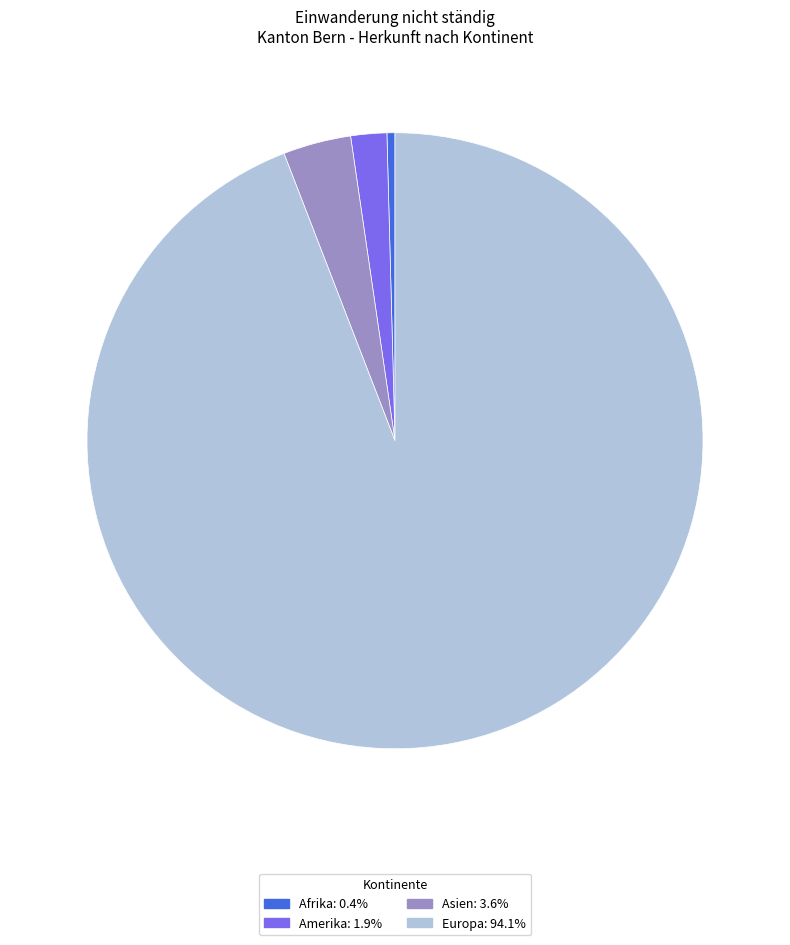

Which category has the biggest portion of the pie?

Europa